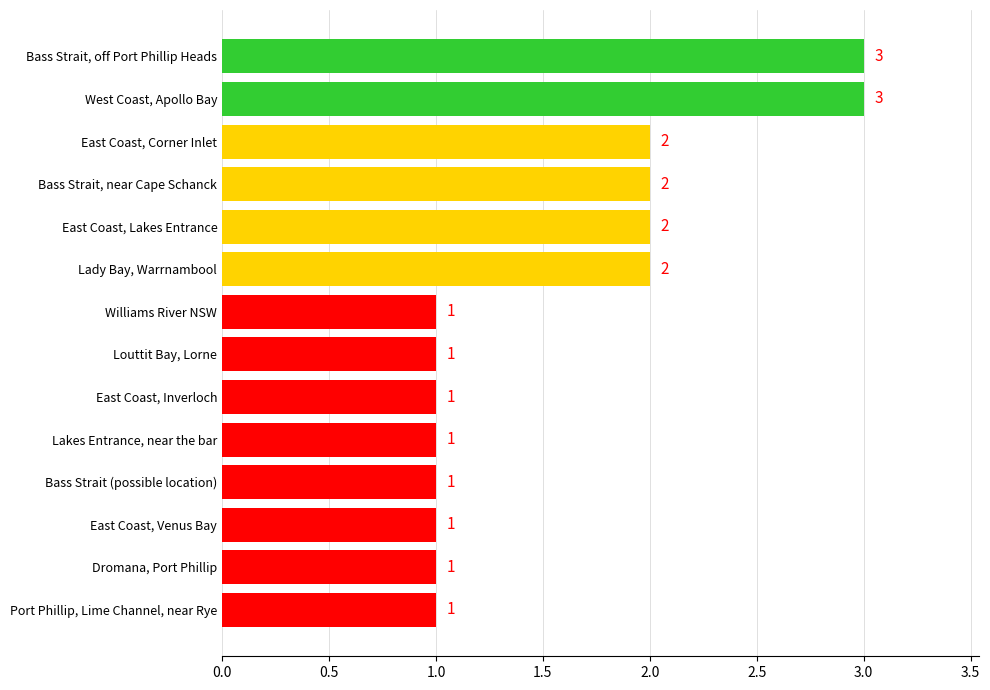

How many distinct data groups are displayed?

1